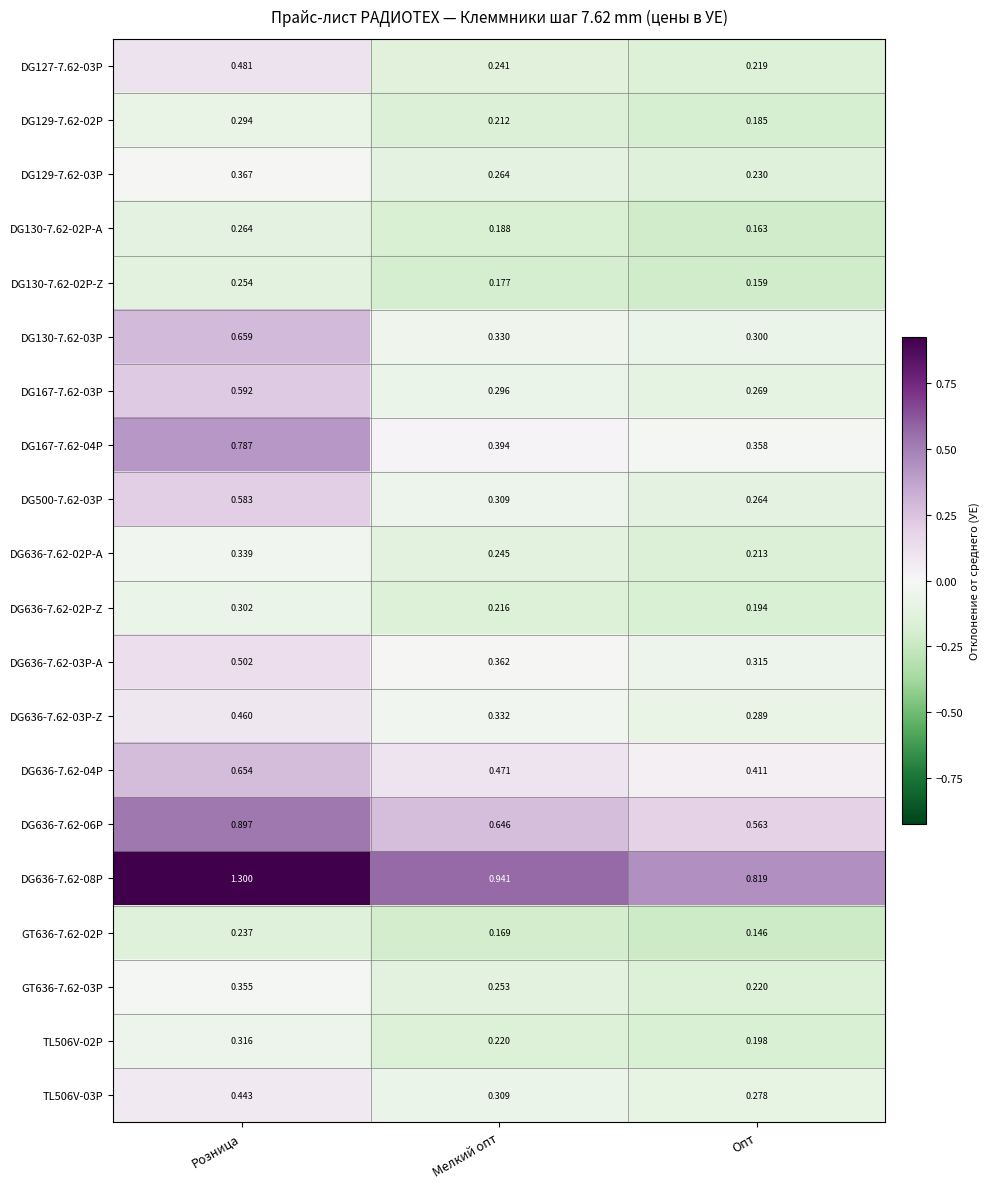

List the labels in order of DG636-7.62-03P-Z value, smallest first.

Опт, Мелкий опт, Розница